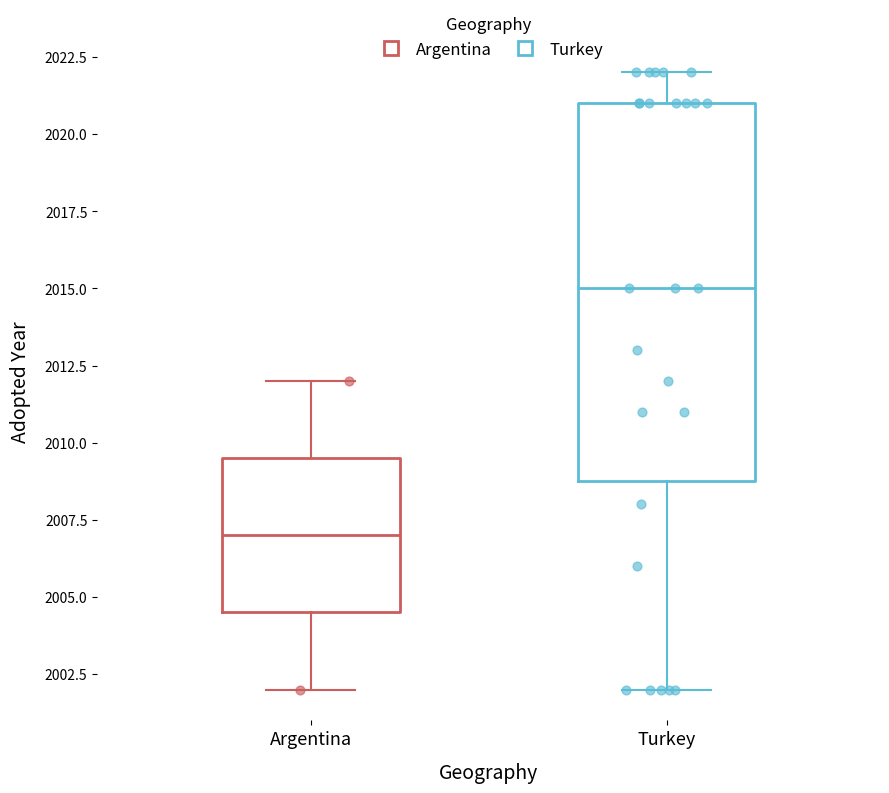

Reading left to right, transcribe this box plot: for each box, give where its median line is, the range the box spans, and where its two whiskers end, as read against the y-axis. The values are not printed on the chart, so give them approximately, as read against the axis.

Argentina: median 2007.0, box 2004.5 to 2009.5, whiskers 2002.0 to 2012.0
Turkey: median 2015.0, box 2009.0 to 2021.0, whiskers 2002.0 to 2022.0